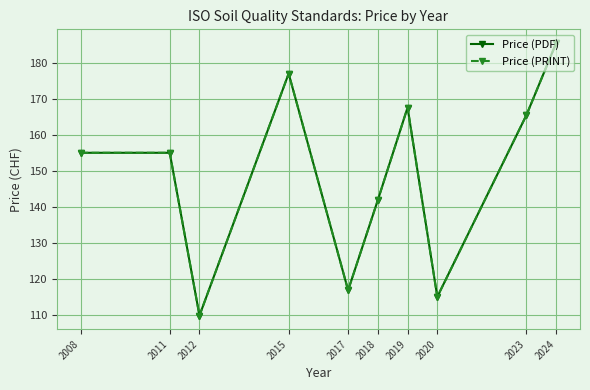

Is this an area chart (filled region under the line)?

No